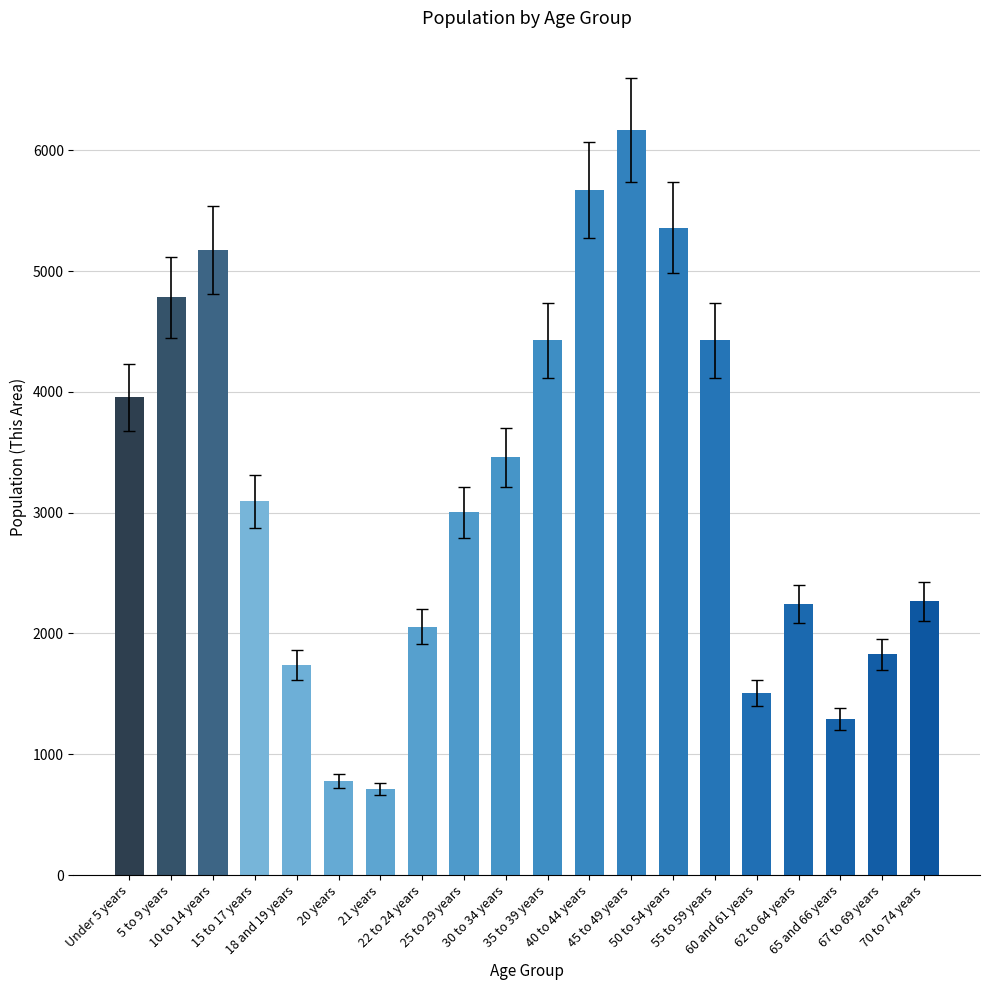

What is the difference between the maximum and minimum values?

5459